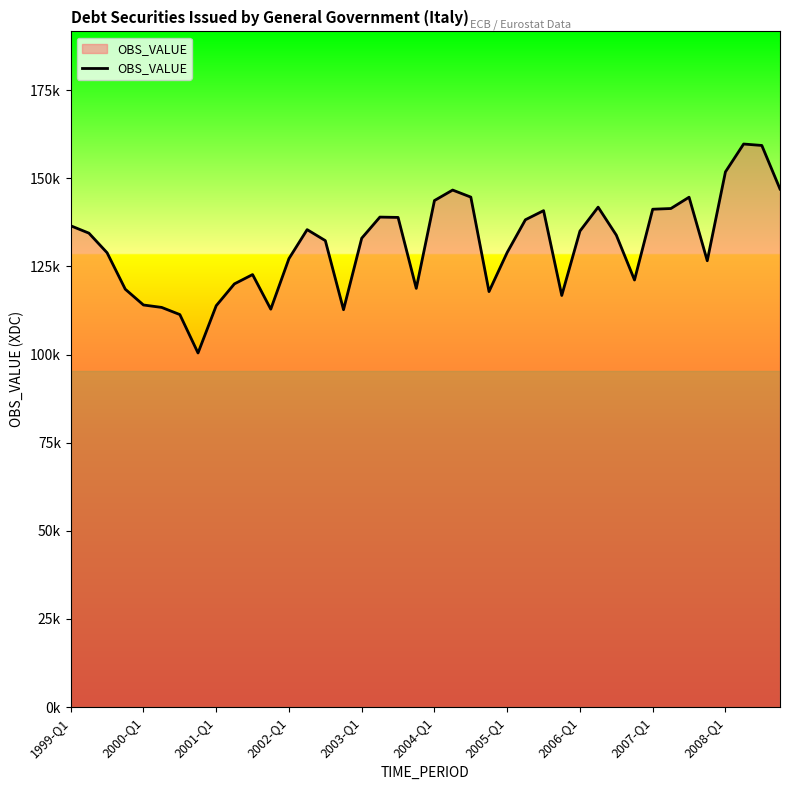

Reading left to right, extract all data points from this chart.

136526	134436	128875	118535	114058	113371	111343	100447	113856	120044	122682	112869	127216	135431	132311	112720	132993	138989	138894	118771	143679	146654	144656	117861	128964	138228	140813	116757	135024	141806	133869	121147	141218	141419	144625	126606	151806	159711	159304	146946